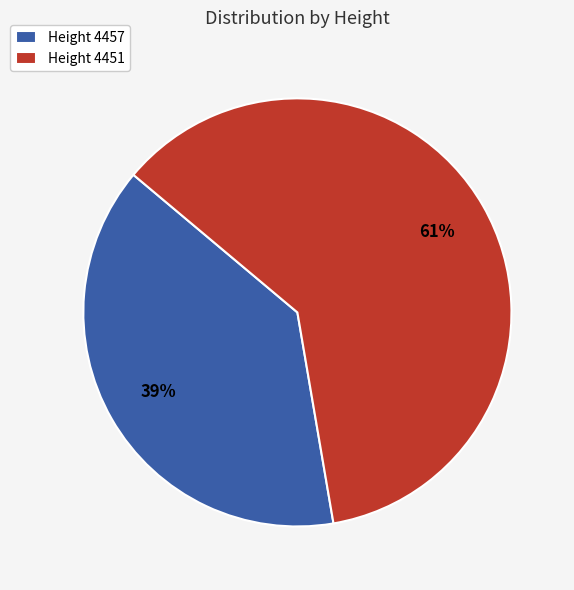

Which category accounts for the majority?

Height 4451